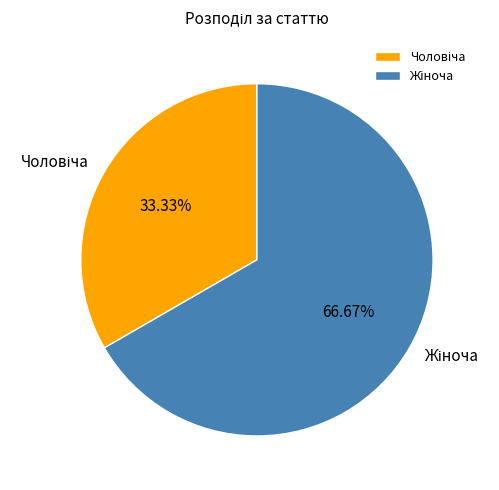

Is there any slice that represents more than half of the pie?

Yes